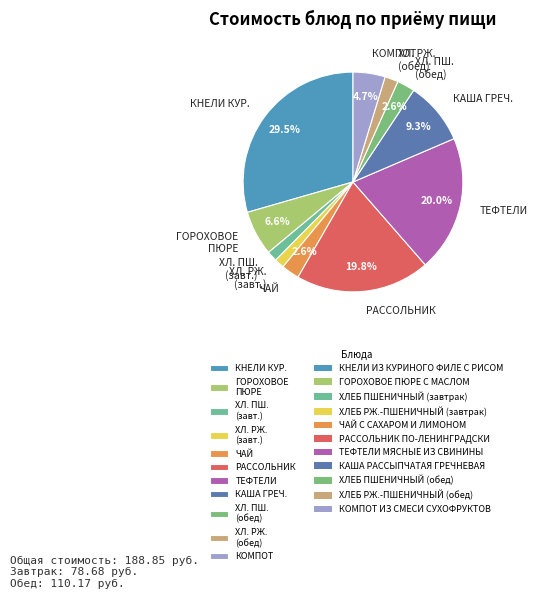

Which category has the biggest portion of the pie?

КНЕЛИ КУР.